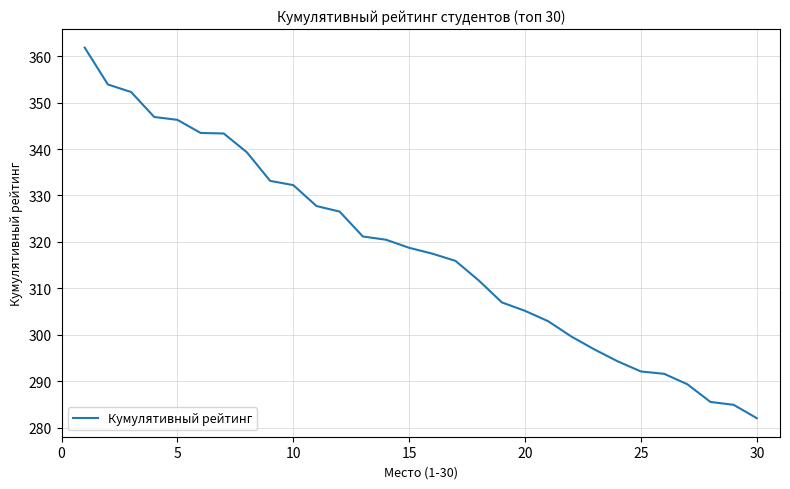

What is the minimum value shown in the chart?

282.0